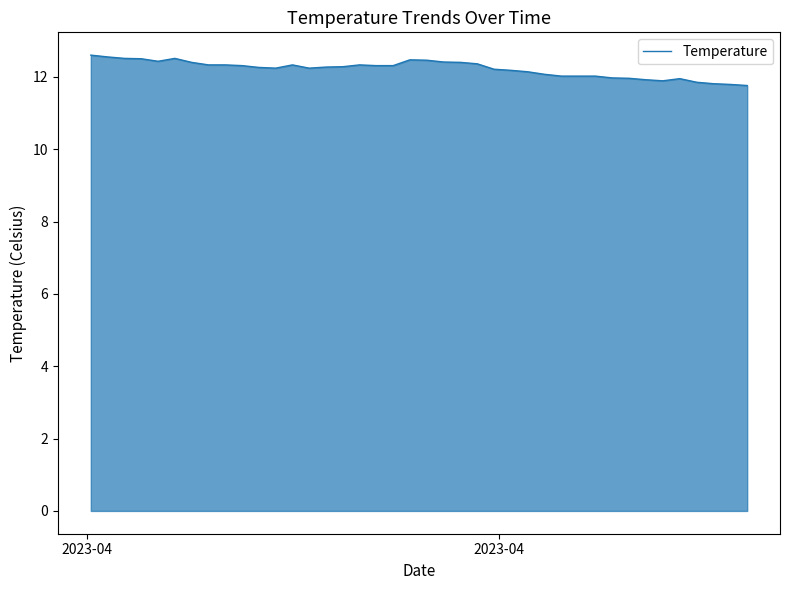

What is the difference between the second highest and second lowest values?

0.8